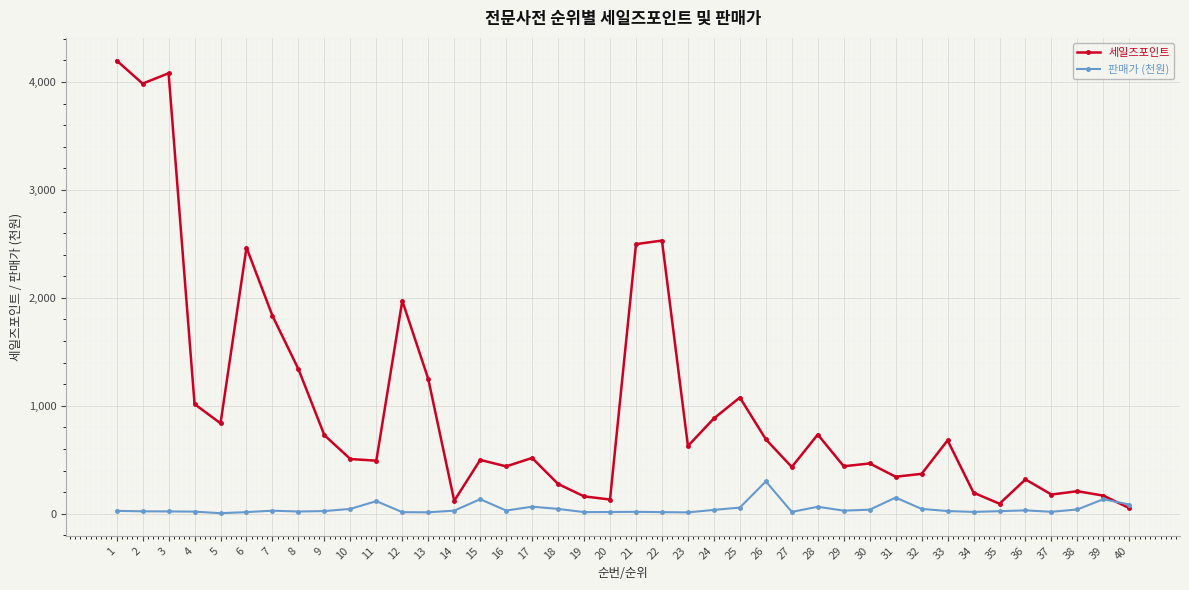

At which label does 세일즈포인트 reach its peak?

1